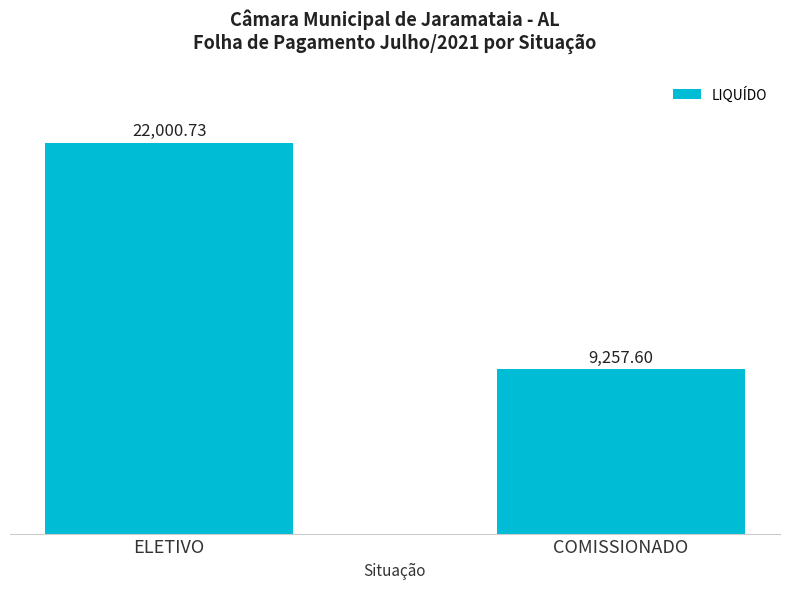

The value at COMISSIONADO is 9257.6. True or false?

True